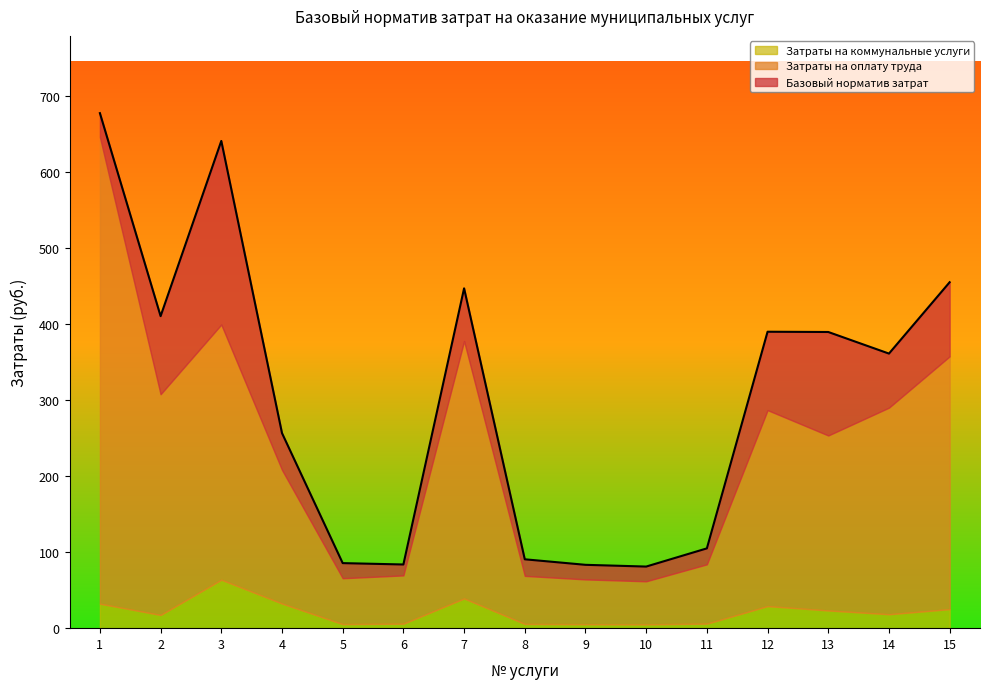

Does the chart have visible grid lines?

No